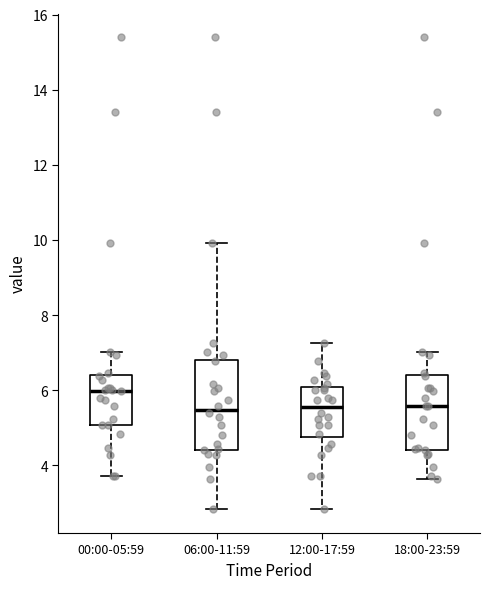

Which box is the tallest, from its lower edge to its upper edge?

06:00-11:59